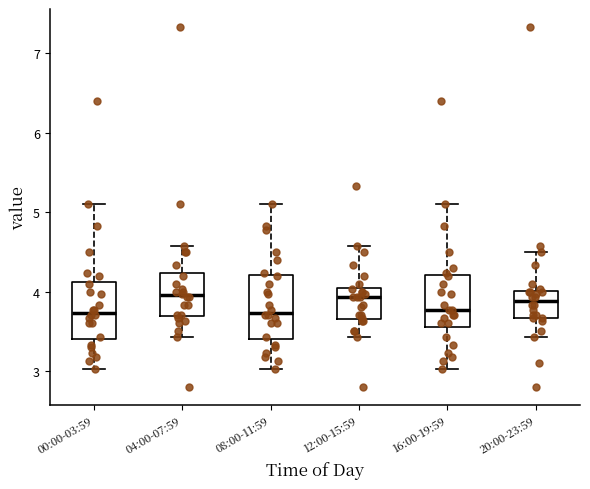

Reading left to right, transcribe this box plot: for each box, give where its median line is, the range the box spans, and where its two whiskers end, as read against the y-axis. The values are not printed on the chart, so give them approximately, as read against the axis.

00:00-03:59: median 3.7, box 3.4 to 4.1, whiskers 3.0 to 5.1
04:00-07:59: median 4.0, box 3.7 to 4.2, whiskers 3.4 to 4.6
08:00-11:59: median 3.7, box 3.4 to 4.2, whiskers 3.0 to 5.1
12:00-15:59: median 3.9, box 3.7 to 4.0, whiskers 3.4 to 4.6
16:00-19:59: median 3.8, box 3.6 to 4.2, whiskers 3.0 to 5.1
20:00-23:59: median 3.9, box 3.7 to 4.0, whiskers 3.4 to 4.5